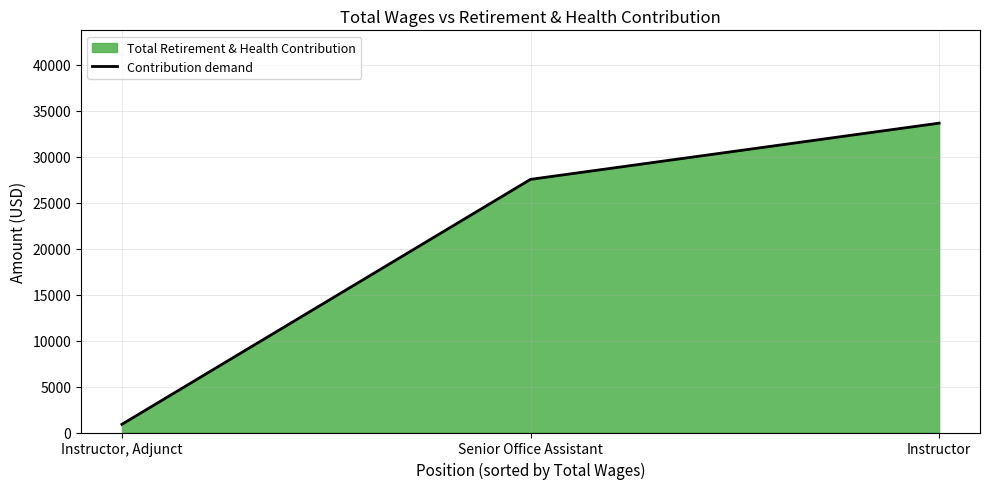

Does the chart display data point markers on the line(s)?

No